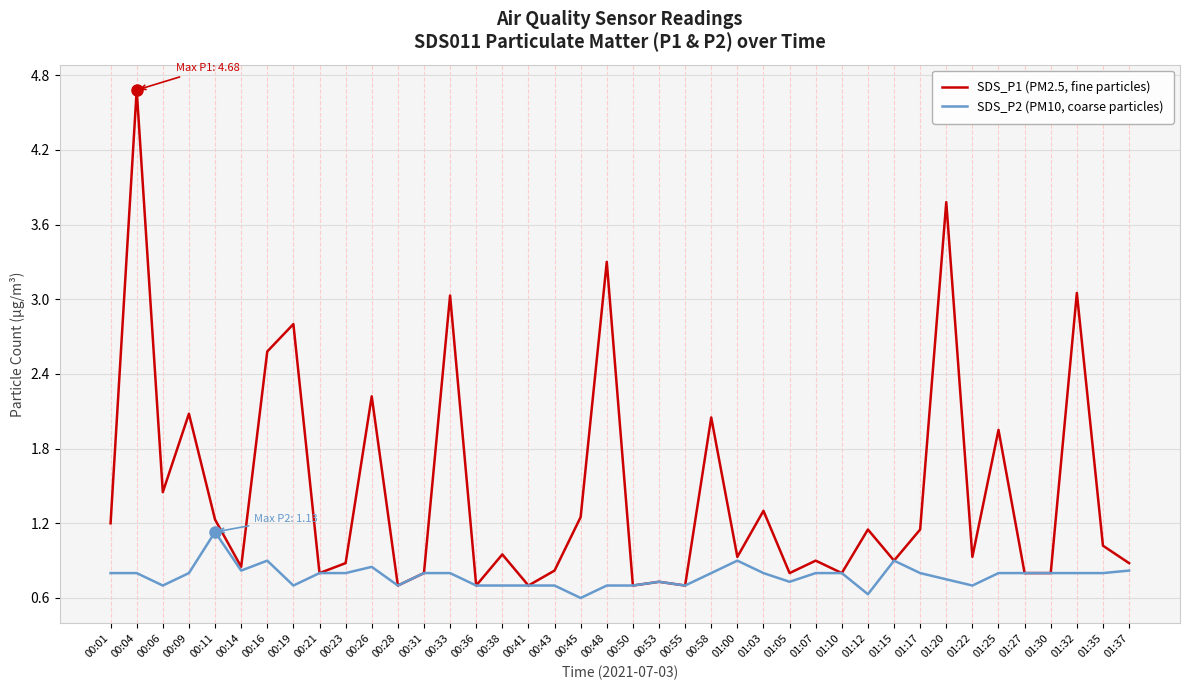

What position from the left is 00:09?

4